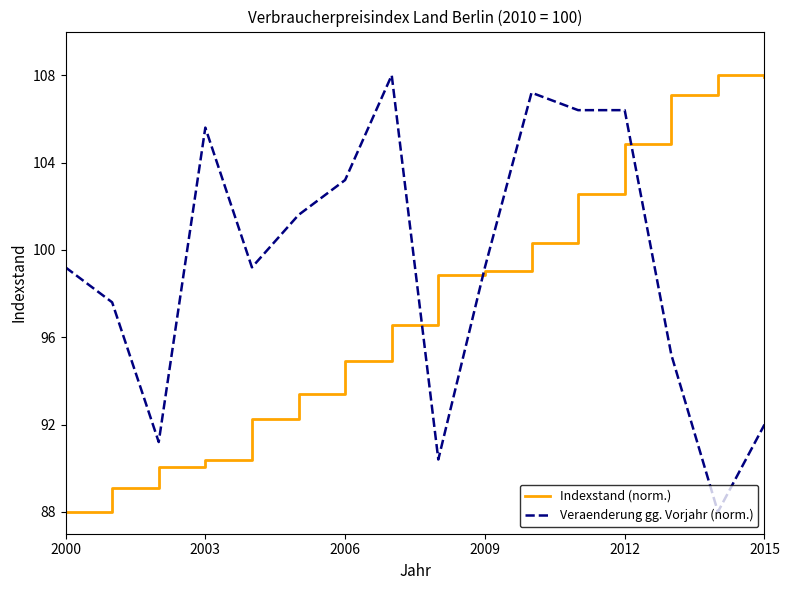

Does the chart display data point markers on the line(s)?

No